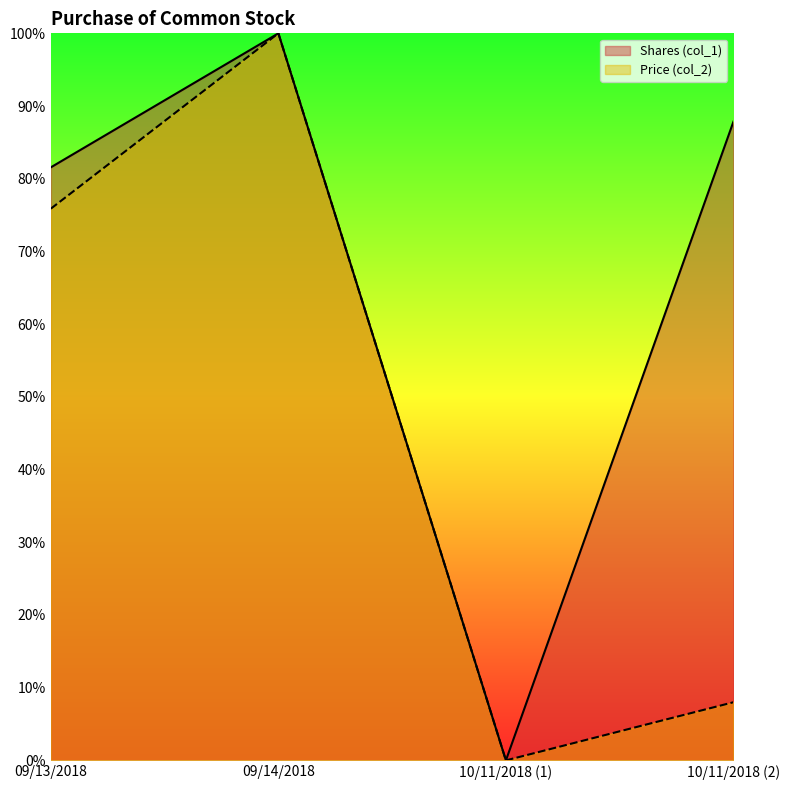

What is the label of the 4th point from the right?

09/13/2018